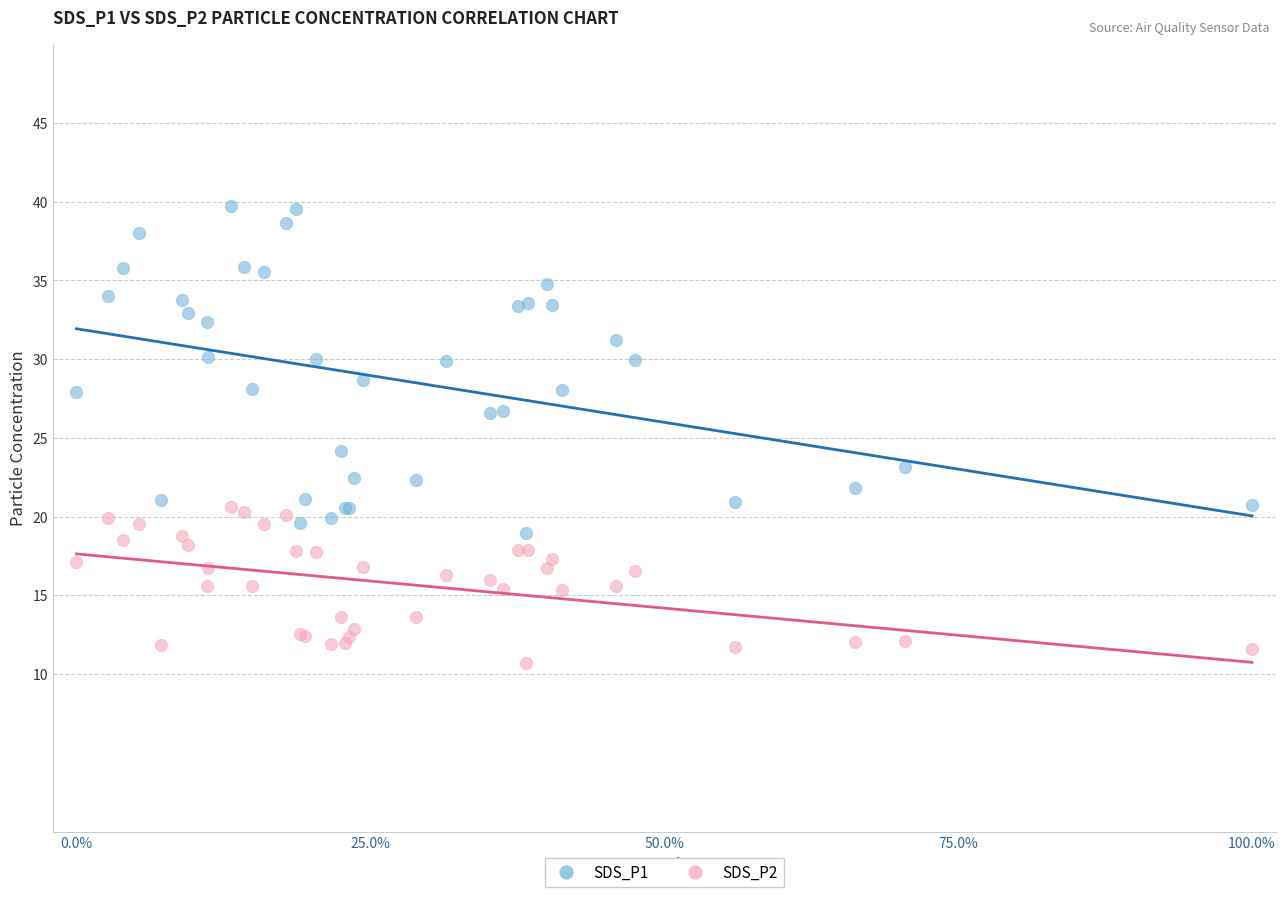

Which series contains the highest Y value?

SDS_P1